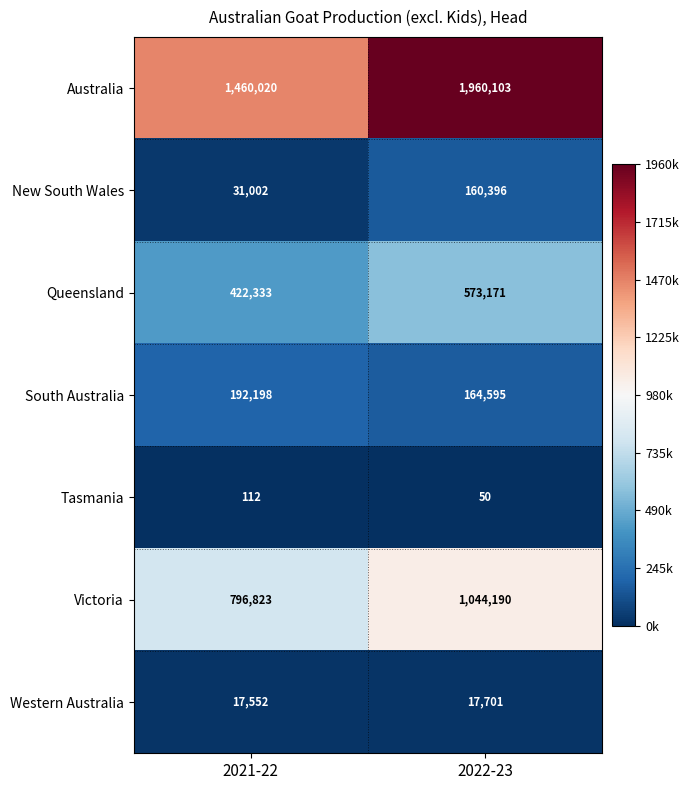

Which series has the widest spread of values?

Australia